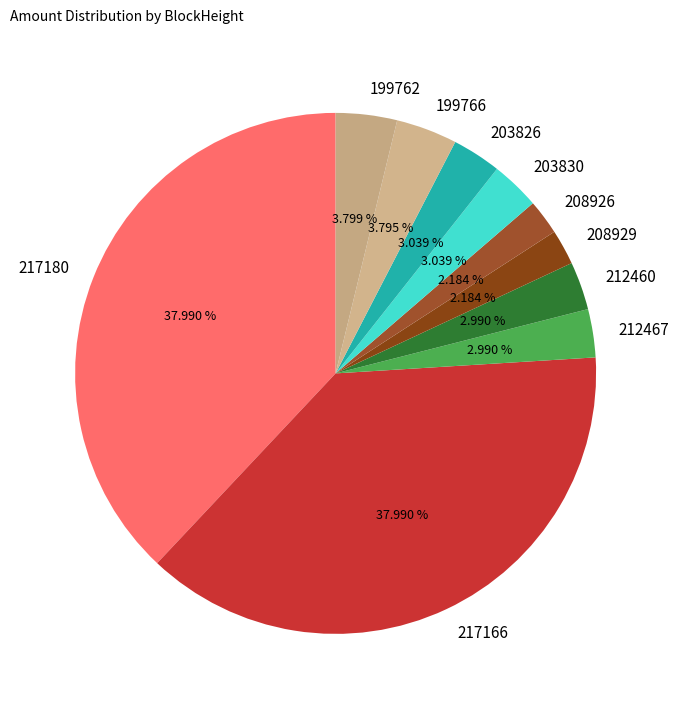

Which has a higher value, 199766 or 203830?

199766